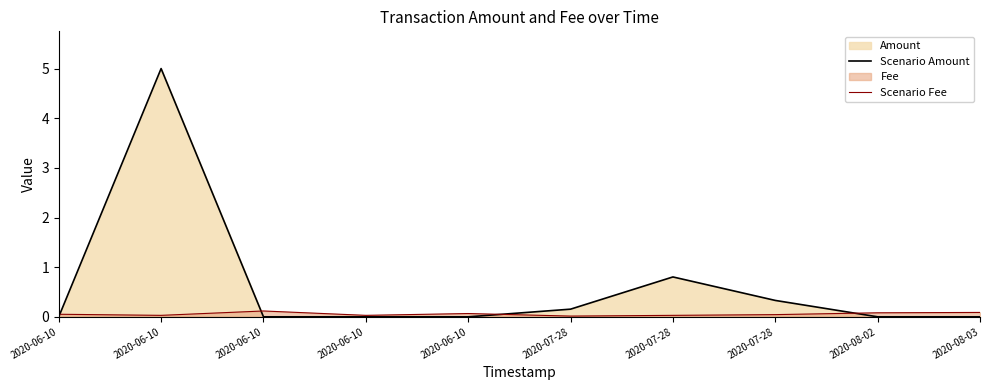

How many categories are shown in the chart?

10